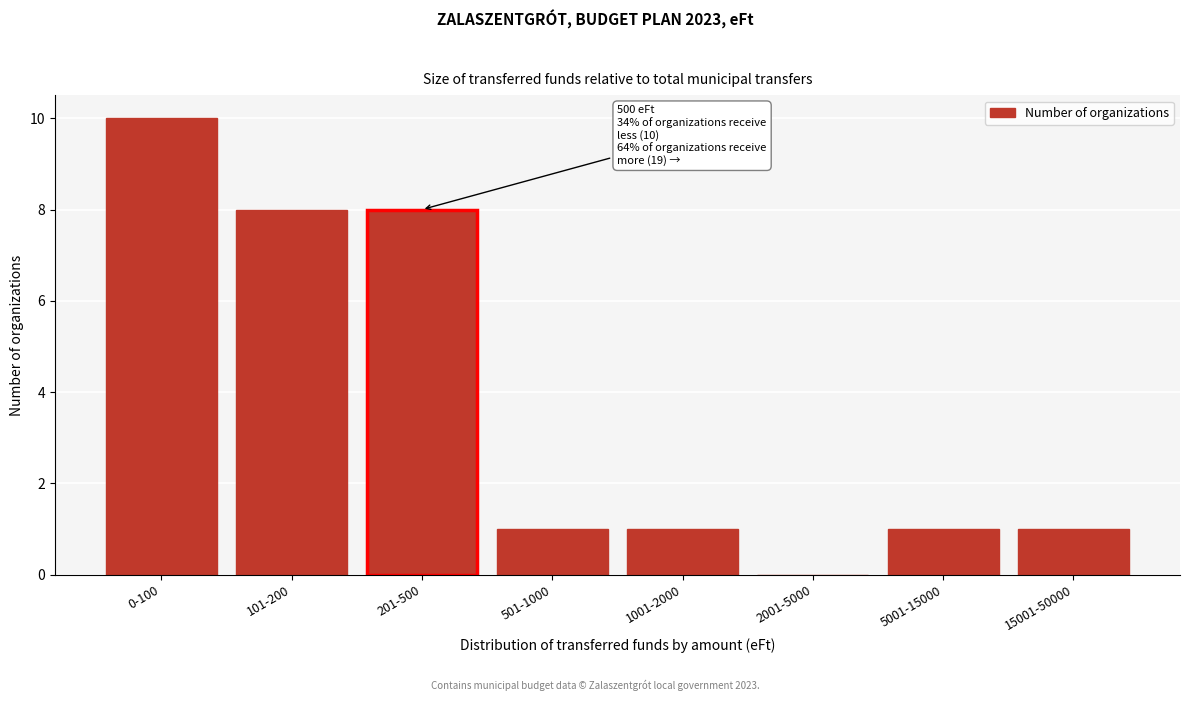

Reading left to right, extract all data points from this chart.

0-100=10	101-200=8	201-500=8	501-1000=1	1001-2000=1	2001-5000=0	5001-15000=1	15001-50000=1